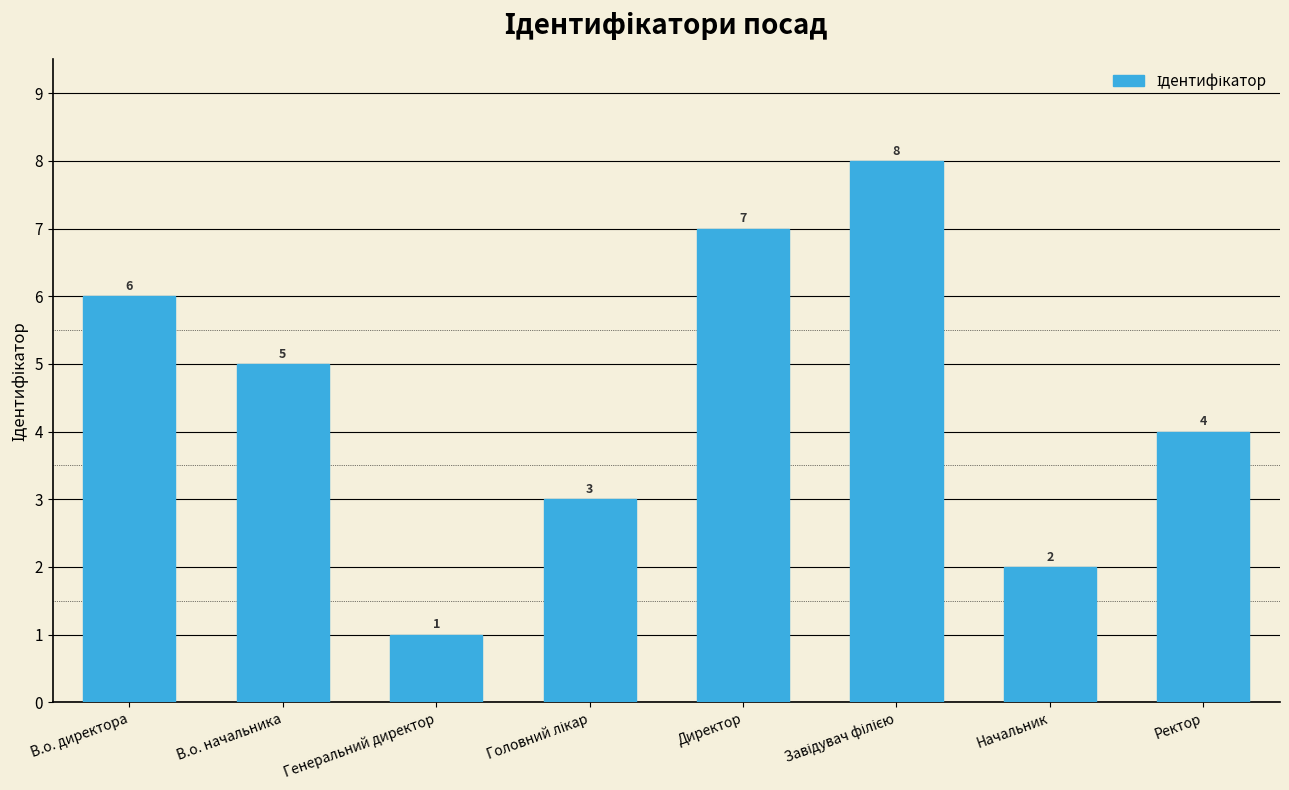

True or false: the data shows 4 at Директор.

False